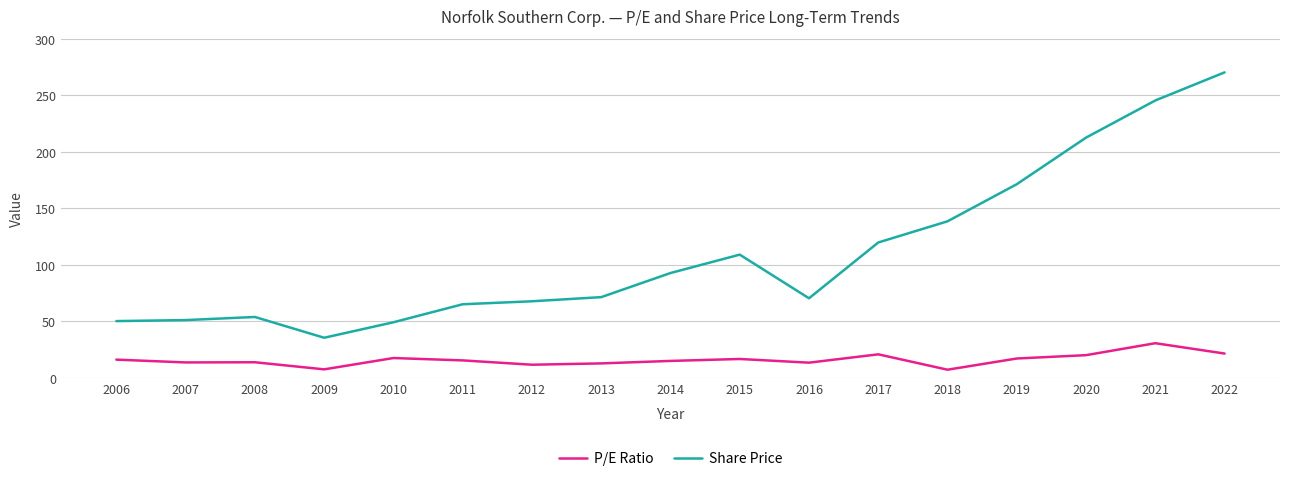

The value of P/E Ratio at 2017 is 20.9. True or false?

True